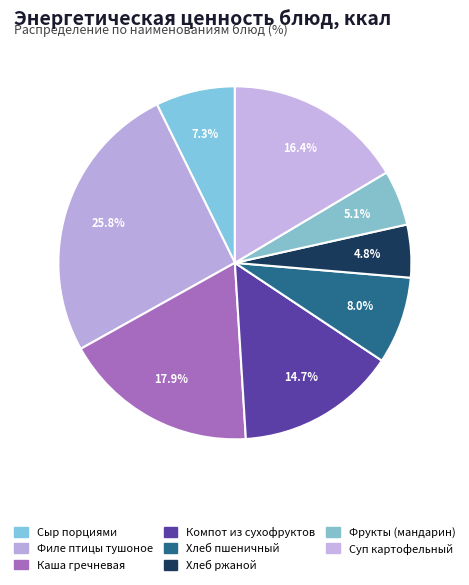

How many segments does this pie chart have?

8